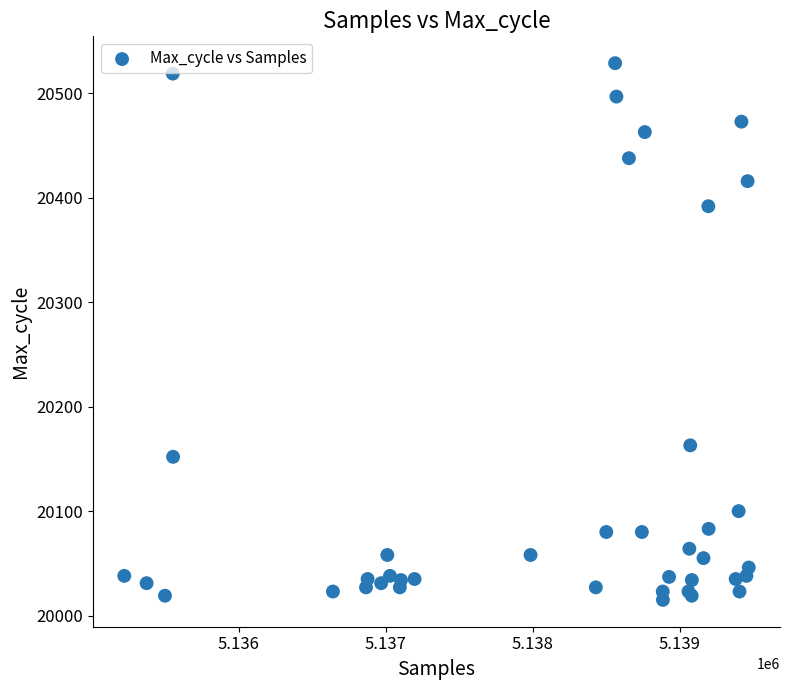

What Y value in the scatter plot is closest to 20272?

20163